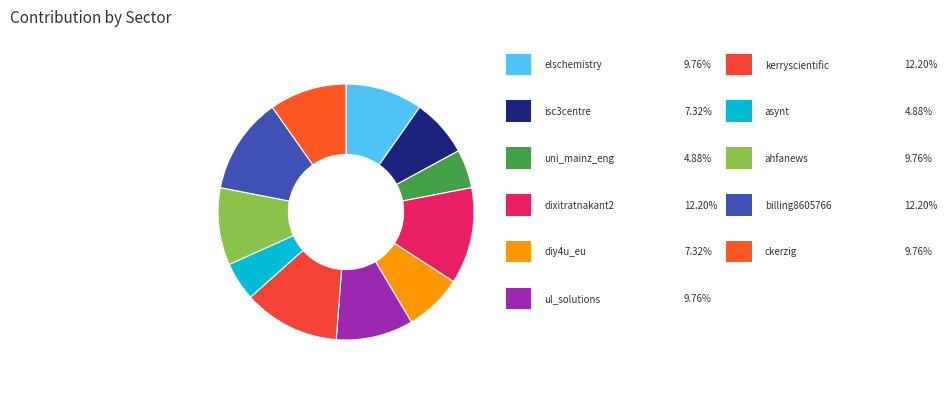

What is the largest slice in the pie chart?

dixitratnakant2